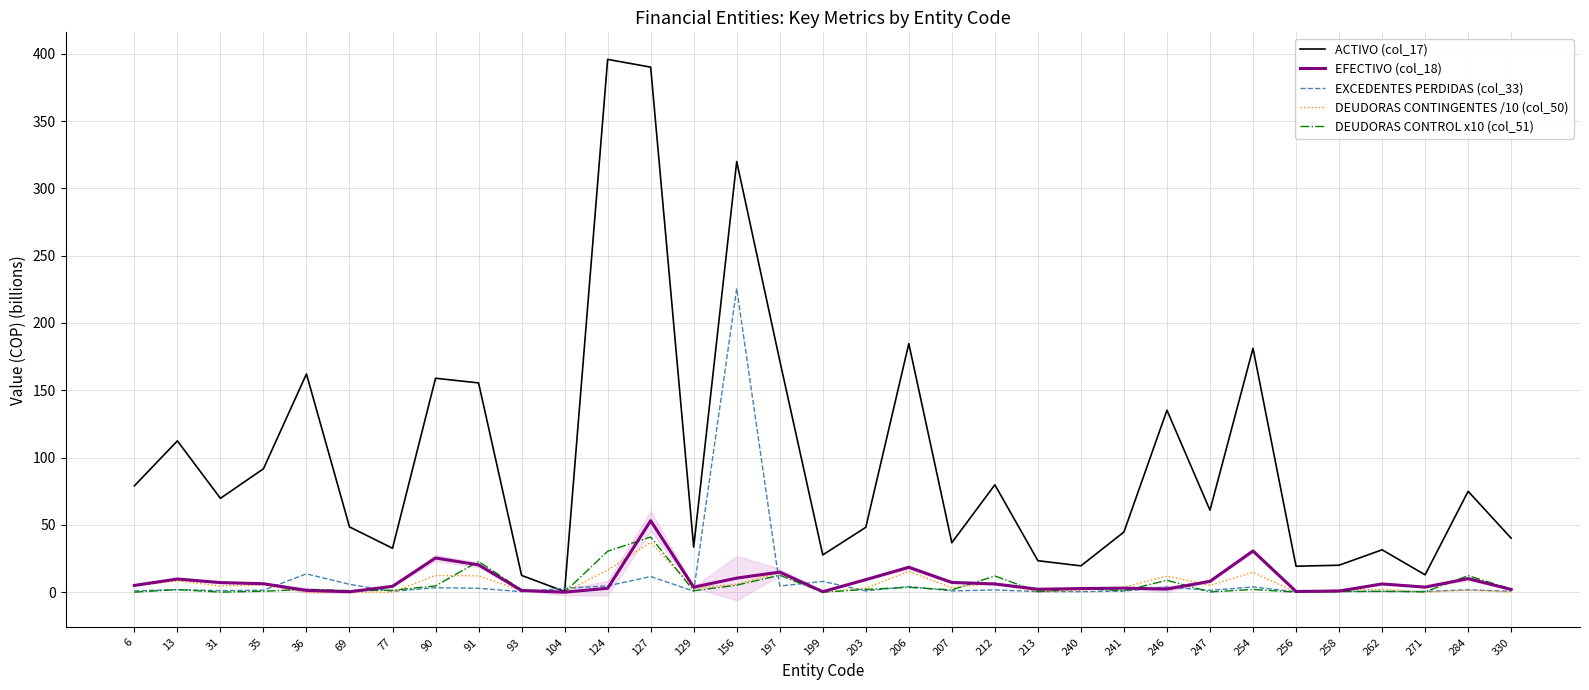

At which label does EXCEDENTES PERDIDAS (col_33) reach its peak?

156